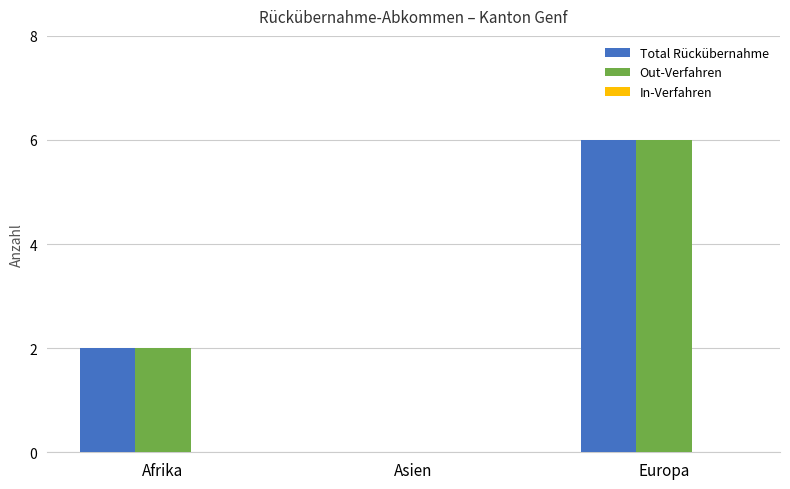

What is the highest value of the Out-Verfahren series?

6